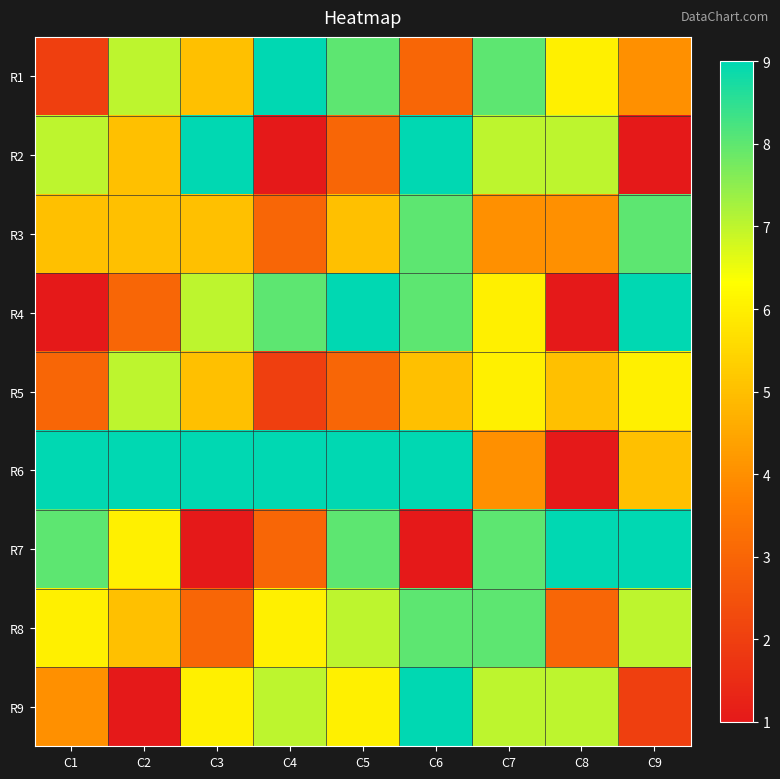

Reading right to left, what are all the values shown in this chart?

R1: C9=4	C8=6	C7=8	C6=3	C5=8	C4=9	C3=5	C2=7	C1=2
R2: C9=1	C8=7	C7=7	C6=9	C5=3	C4=1	C3=9	C2=5	C1=7
R3: C9=8	C8=4	C7=4	C6=8	C5=5	C4=3	C3=5	C2=5	C1=5
R4: C9=9	C8=1	C7=6	C6=8	C5=9	C4=8	C3=7	C2=3	C1=1
R5: C9=6	C8=5	C7=6	C6=5	C5=3	C4=2	C3=5	C2=7	C1=3
R6: C9=5	C8=1	C7=4	C6=9	C5=9	C4=9	C3=9	C2=9	C1=9
R7: C9=9	C8=9	C7=8	C6=1	C5=8	C4=3	C3=1	C2=6	C1=8
R8: C9=7	C8=3	C7=8	C6=8	C5=7	C4=6	C3=3	C2=5	C1=6
R9: C9=2	C8=7	C7=7	C6=9	C5=6	C4=7	C3=6	C2=1	C1=4